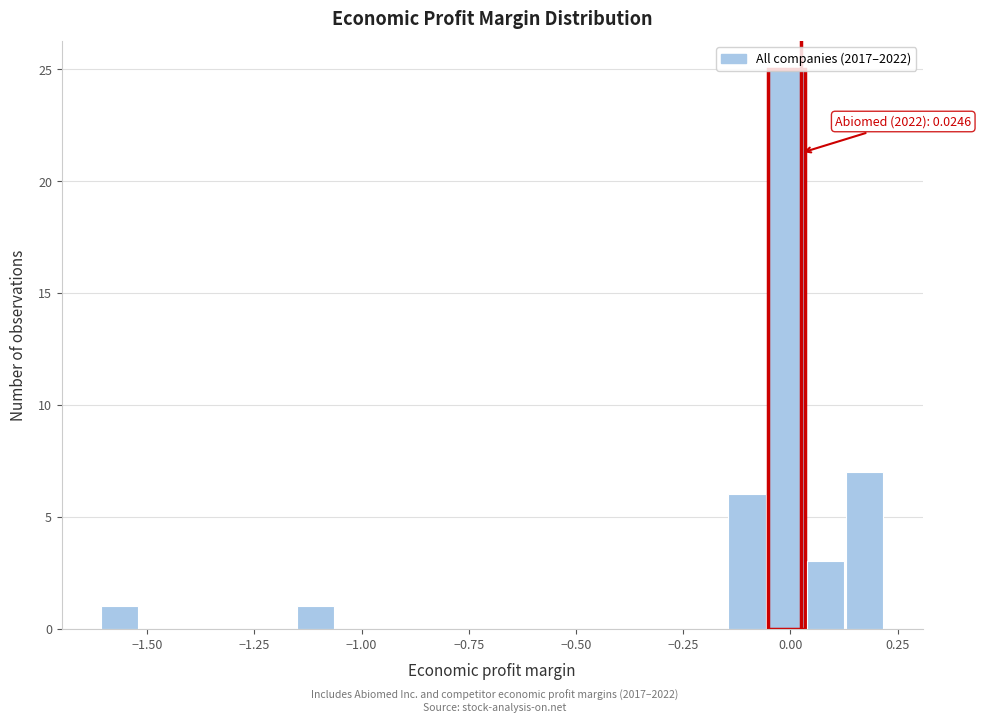

Read against the x-axis, roughly where is the centre of the tallest bar?

0.00